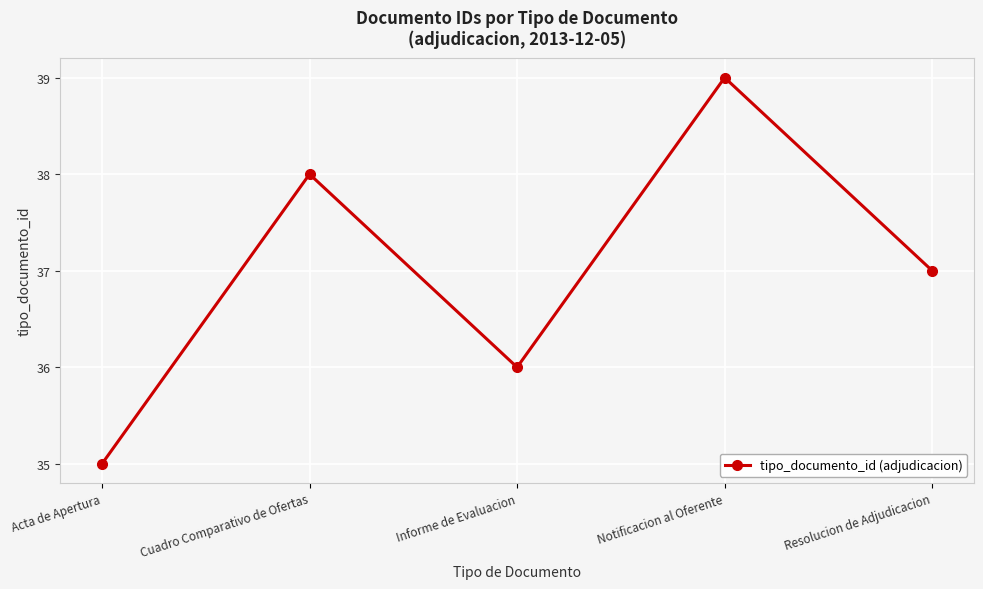

Approximately how many times larger is the value at Notificacion al Oferente compared to Informe de Evaluacion?

1.1